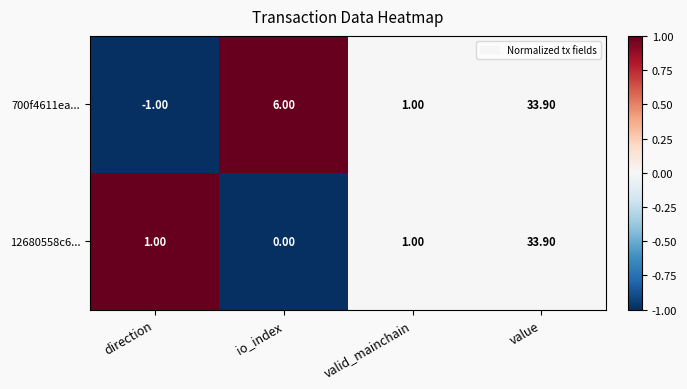

At which category is the sum across all series the highest?

value